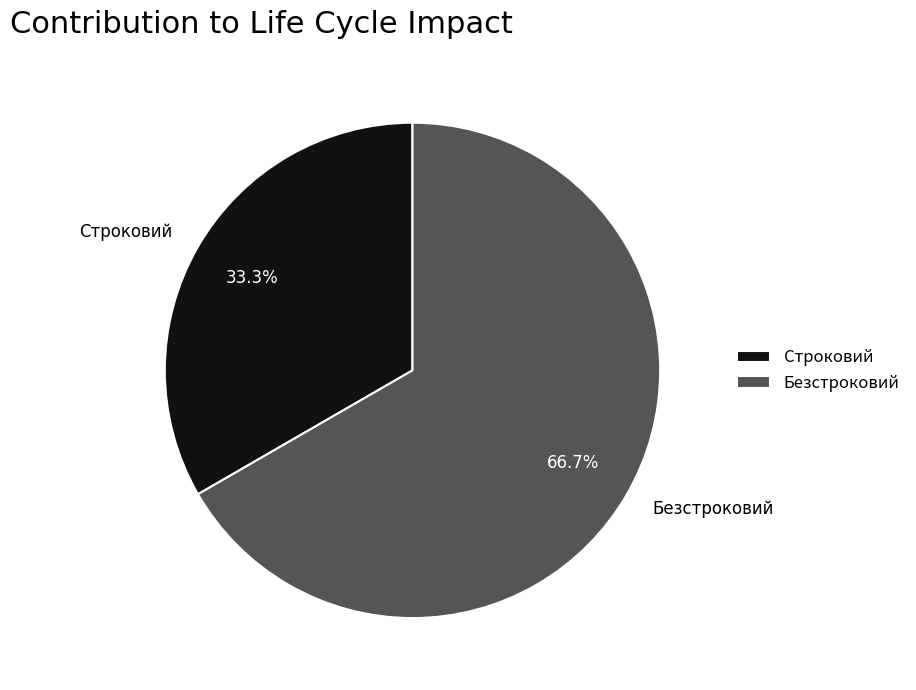

To the nearest percent, what is the difference between the Строковий and Безстроковий slice percentages?

33%